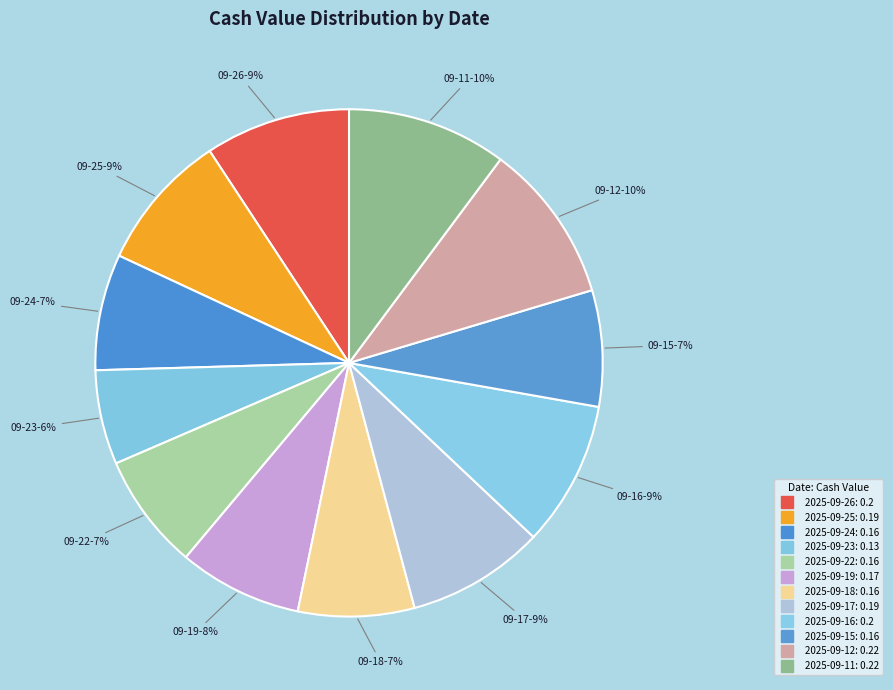

The 2025-09-15 slice represents 19% of the pie. True or false?

False